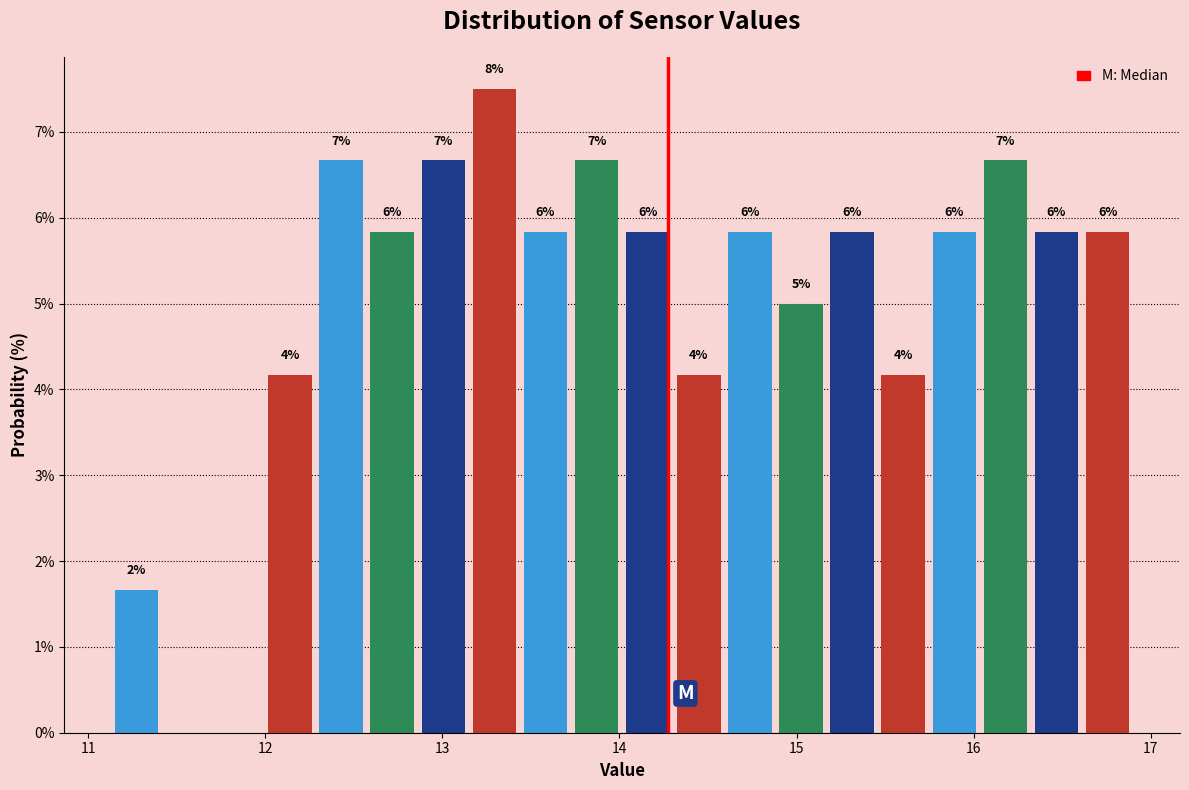

Around what value on the x-axis is the tallest bar? Give the approximate position of its centre, as read against the axis.

13.3